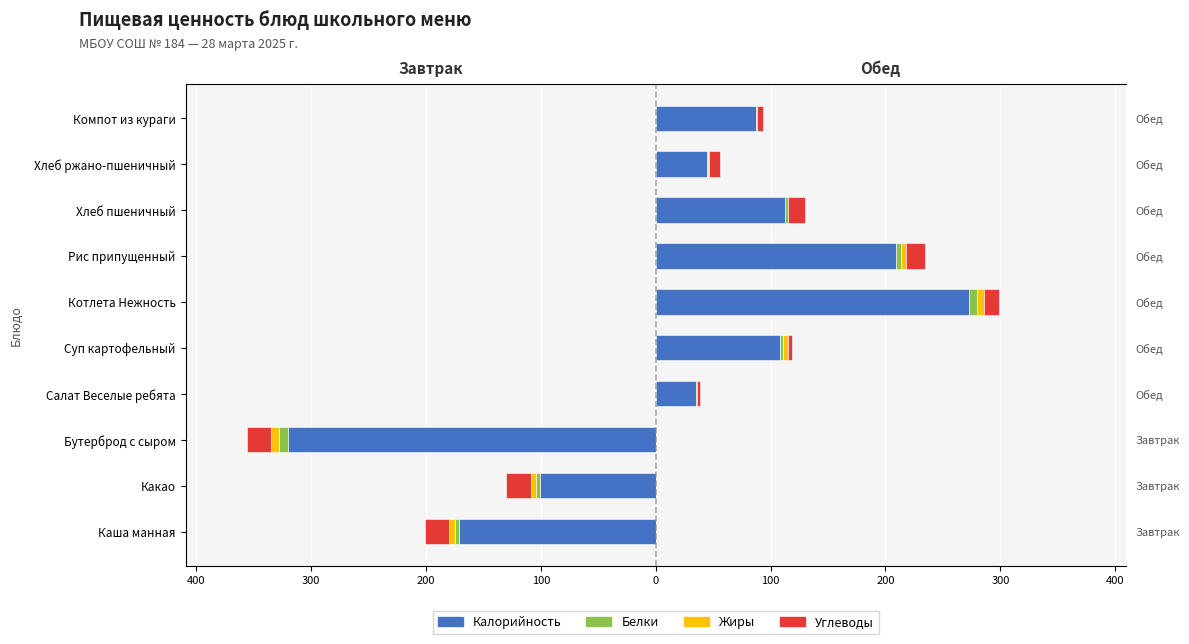

Which series has the widest spread of values?

Калорийность